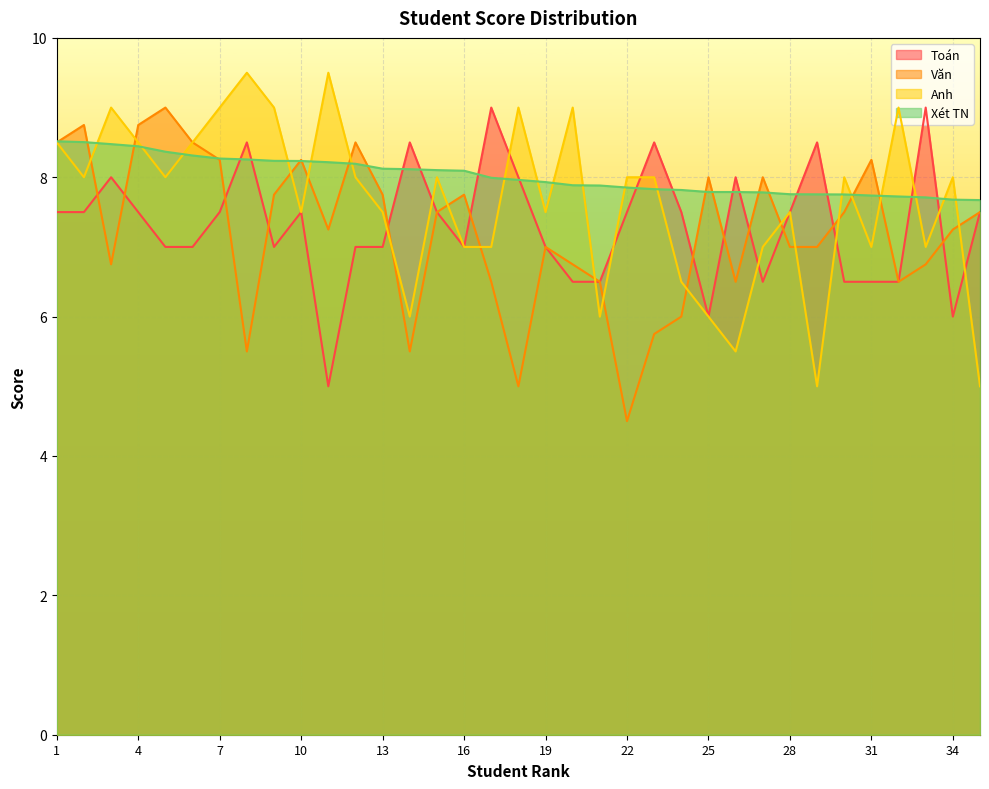

The value of Văn at 6 is 8.5. True or false?

True